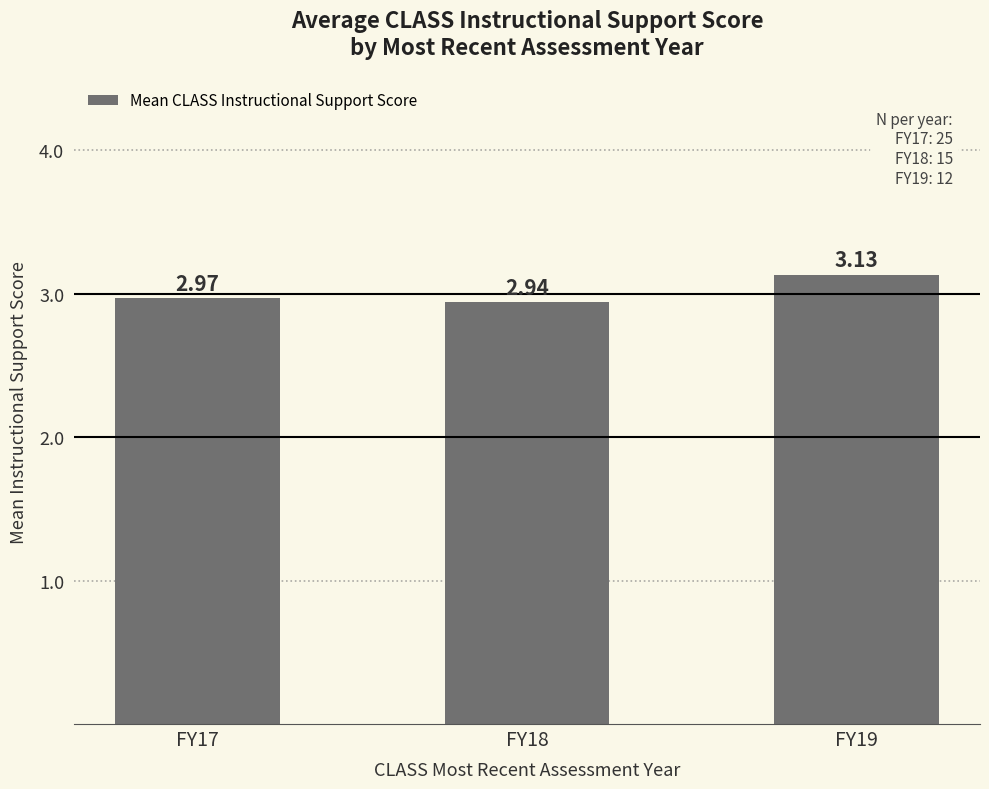

Which has a higher value, FY19 or FY18?

FY19